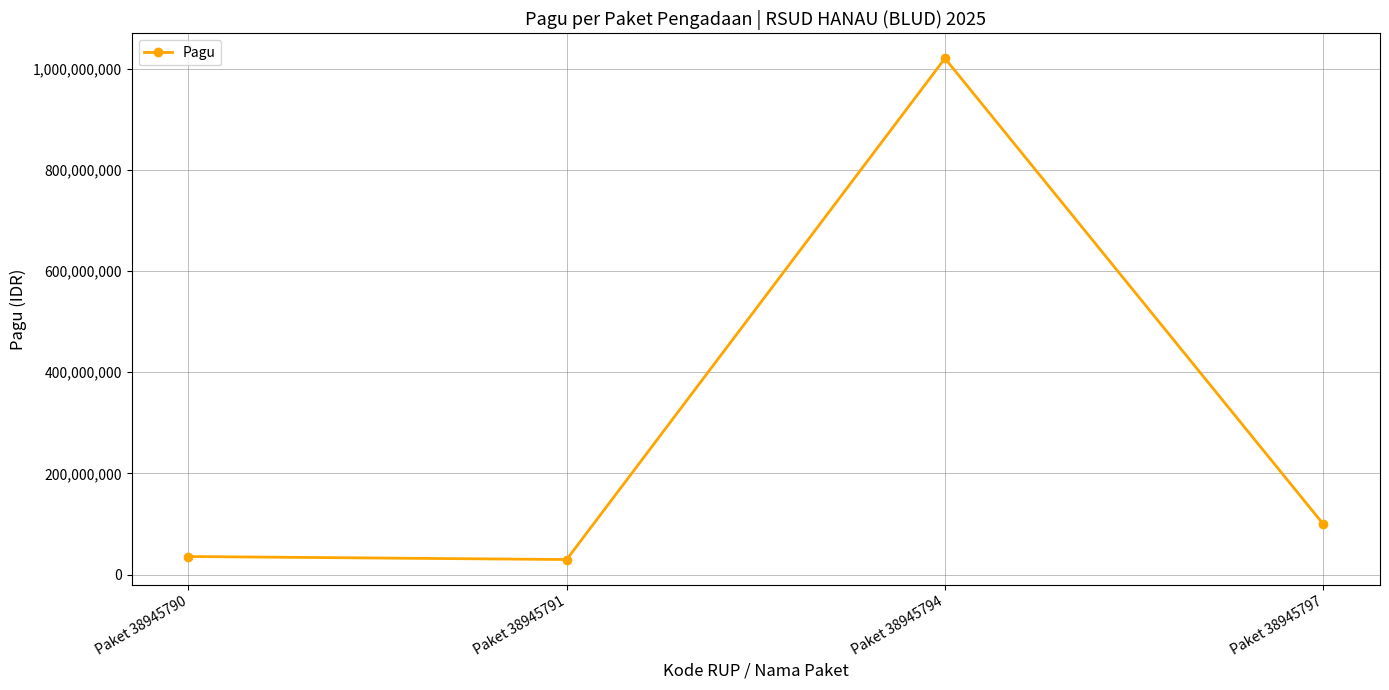

What is the change in value from Paket 38945791 to Paket 38945794?

+990000000